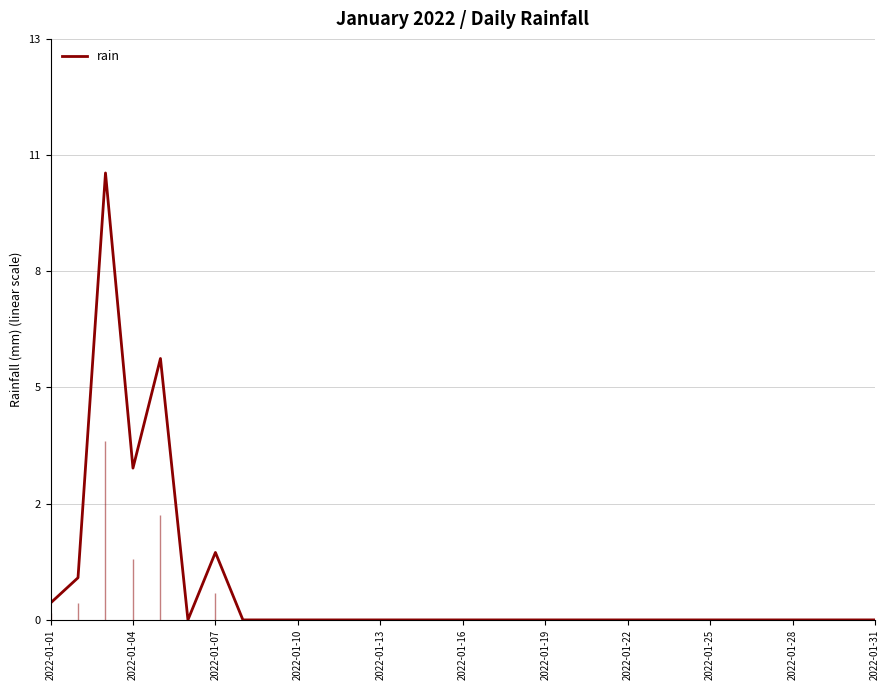

Count the number of values greater than 0.

6